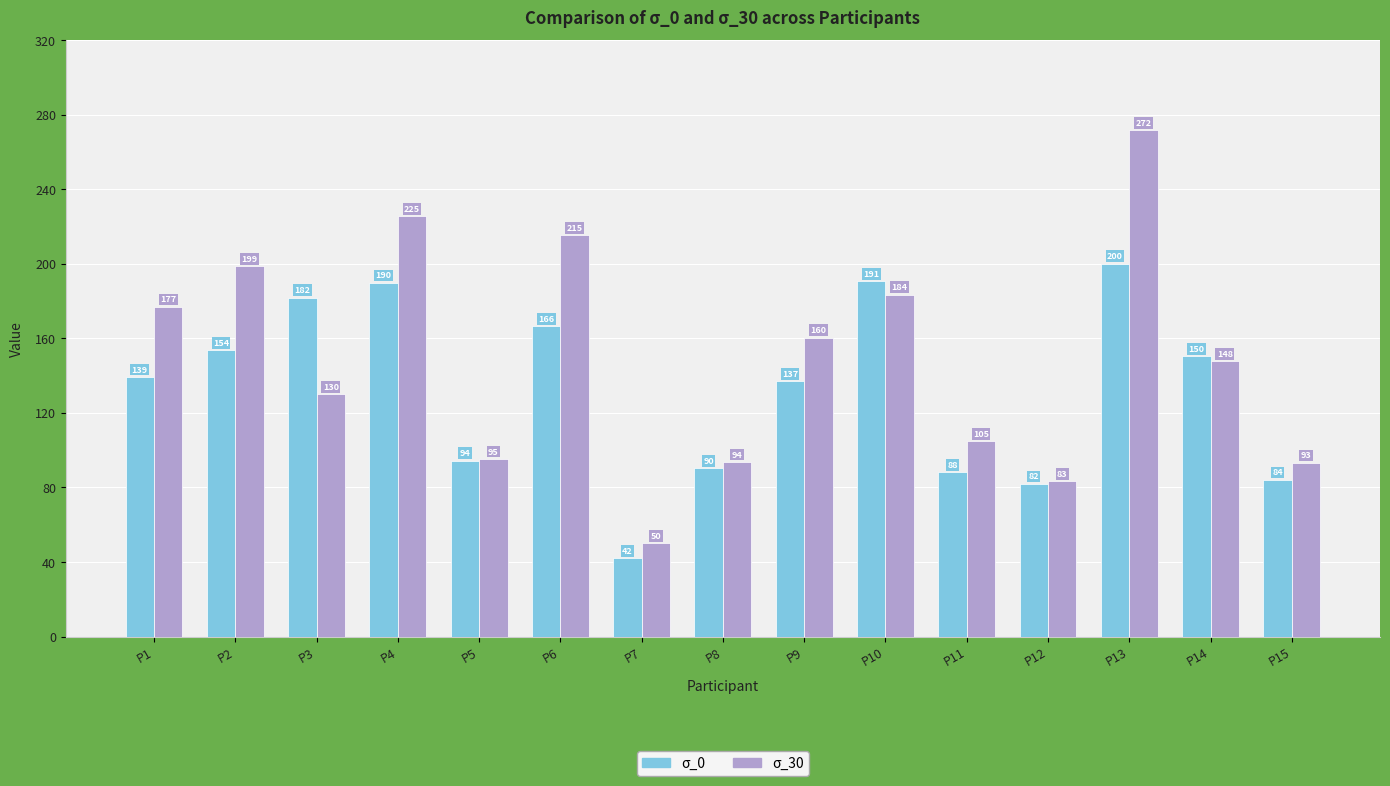

List the series in order of their peak value, highest first.

σ_30, σ_0